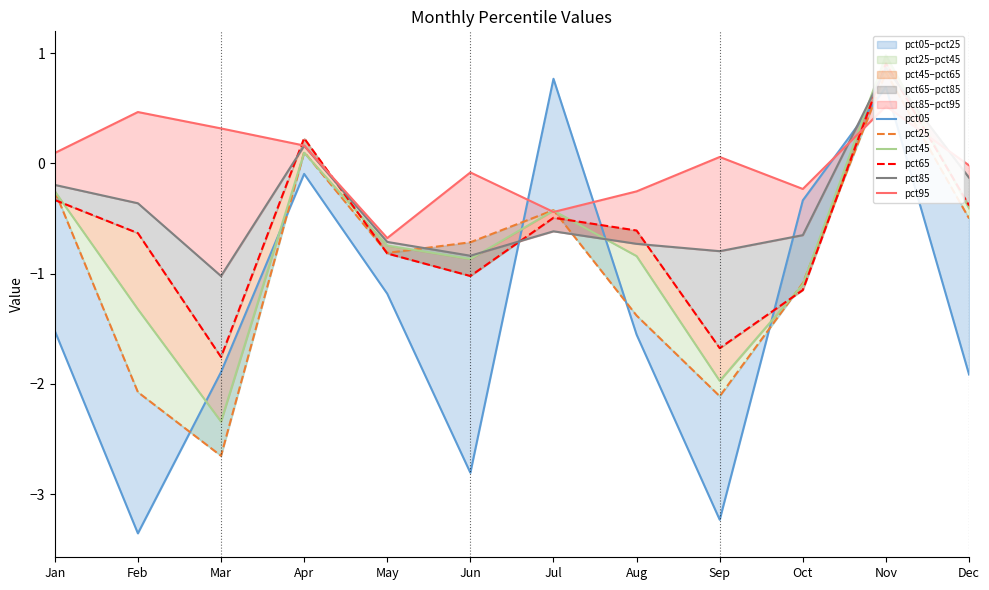

How many data points in pct85 are above 0?

2